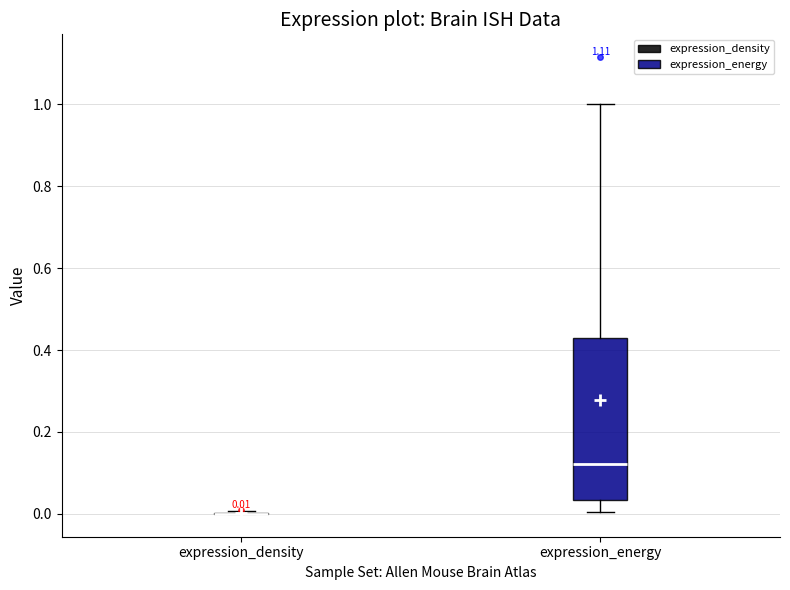

Comparing the boxes themselves (not the whiskers), which one is the tallest?

expression_energy